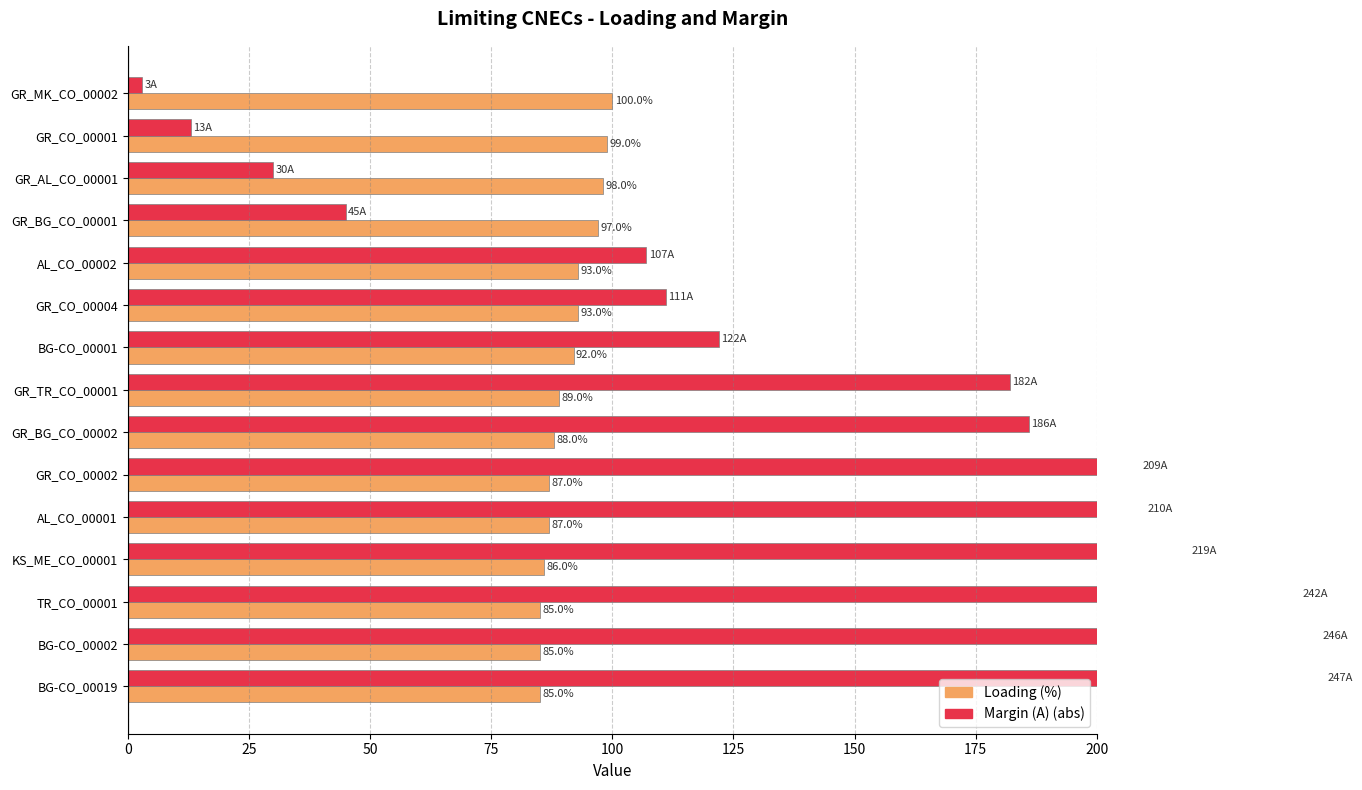

Is it true that Loading (%) equals 134 at BG-CO_00019?

False